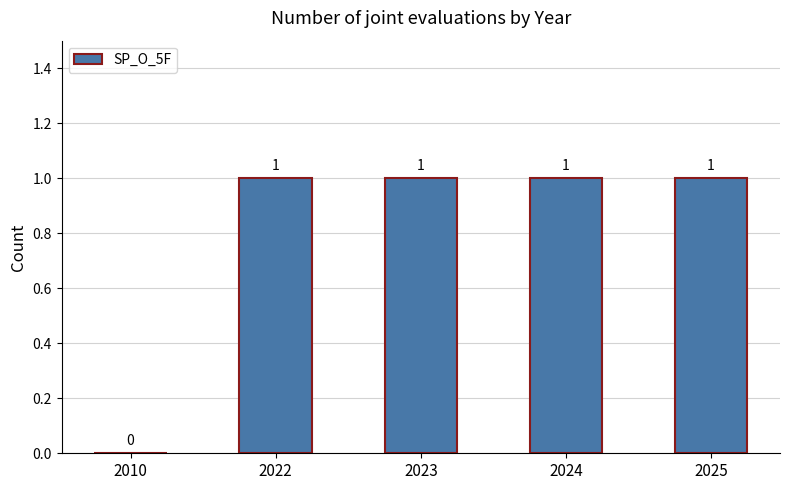

Which has a higher value, 2022 or 2010?

2022